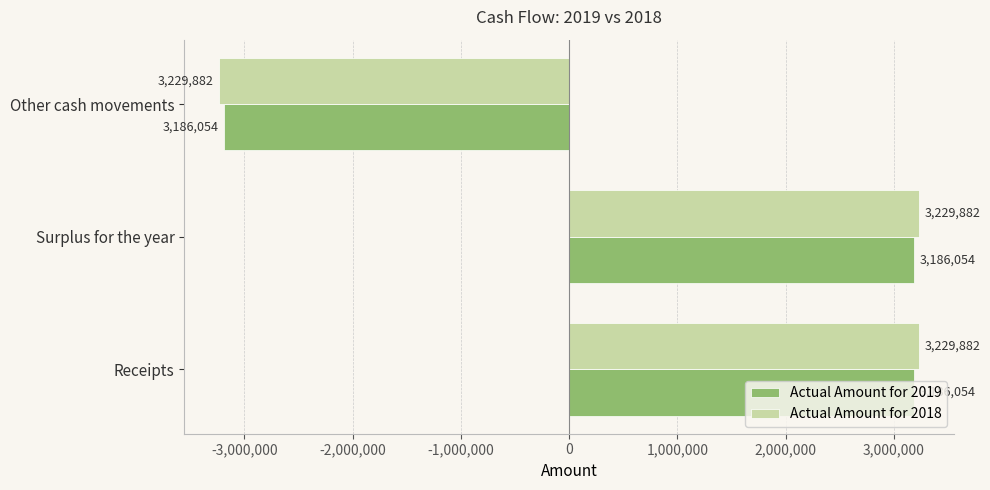

Is the value of Actual Amount for 2019 at Receipts greater than the value of Actual Amount for 2018 at Receipts?

No